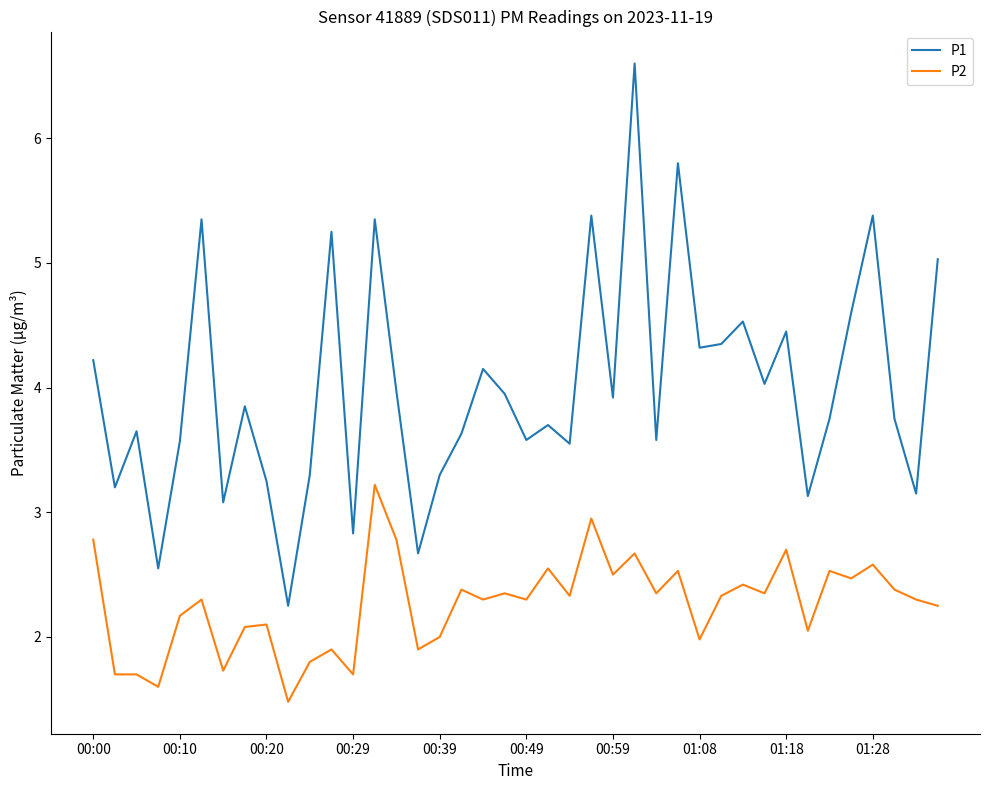

List the series in order of their peak value, lowest first.

P2, P1